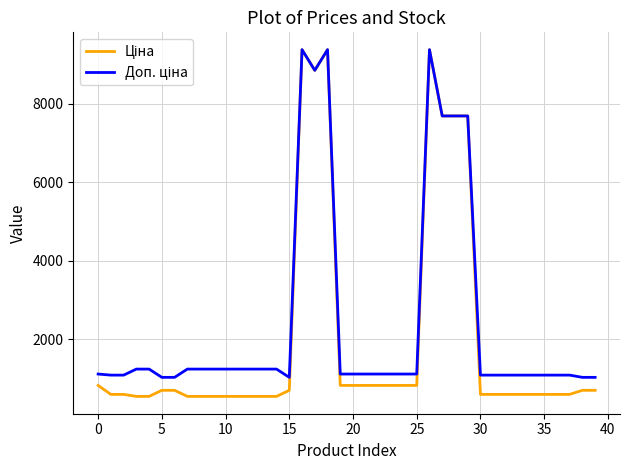

What is the smallest value displayed?

539.0